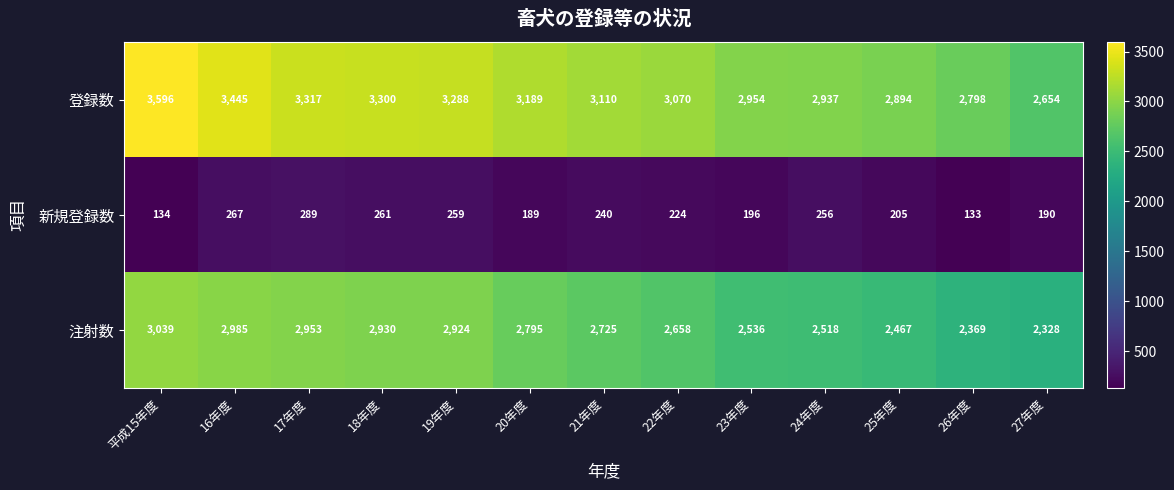

Which category has the highest value across all series?

平成15年度